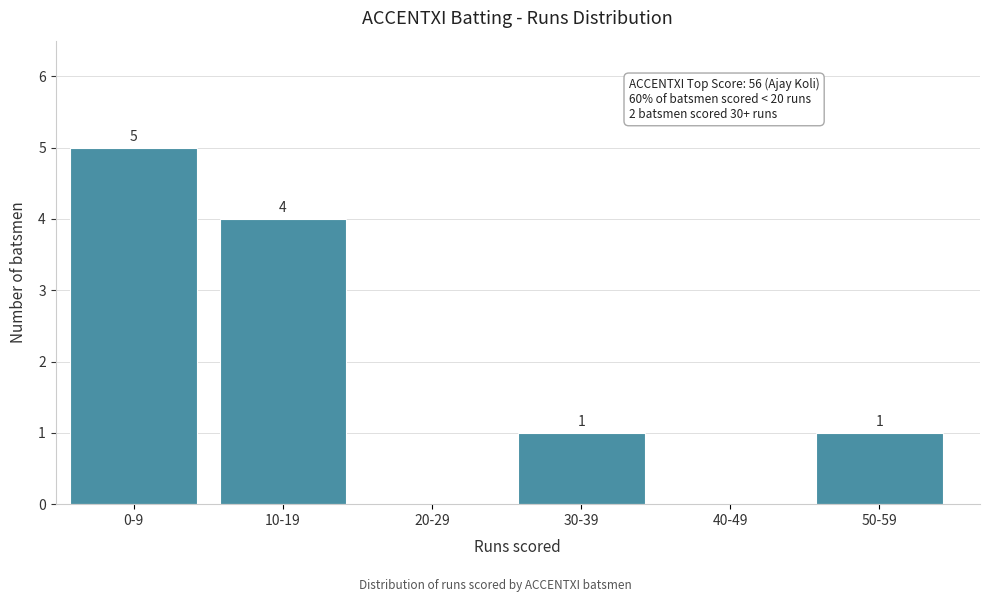

Reading right to left, list all the values displayed in this chart.

50-59=1	40-49=0	30-39=1	20-29=0	10-19=4	0-9=5